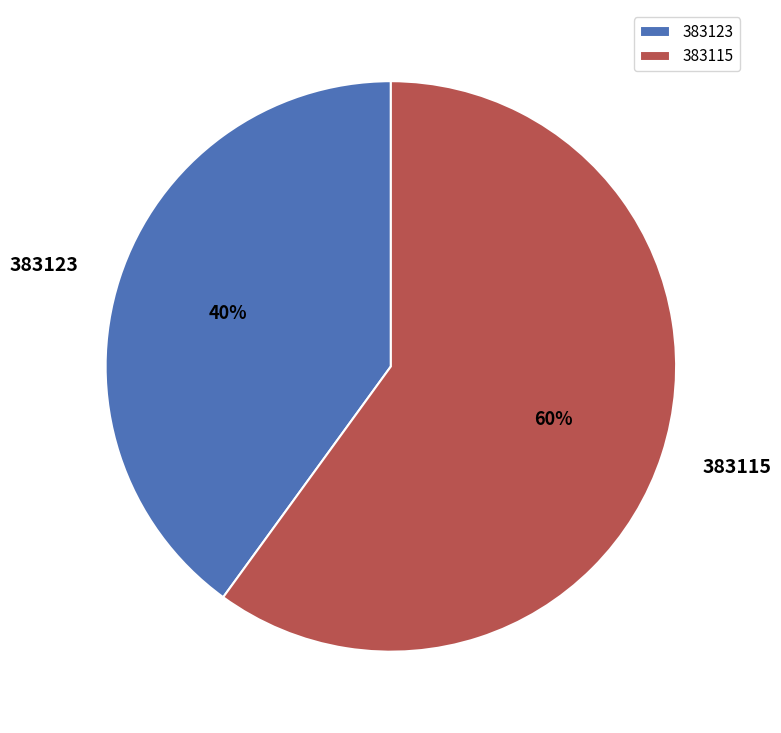

To the nearest percent, what is the average slice percentage?

50%